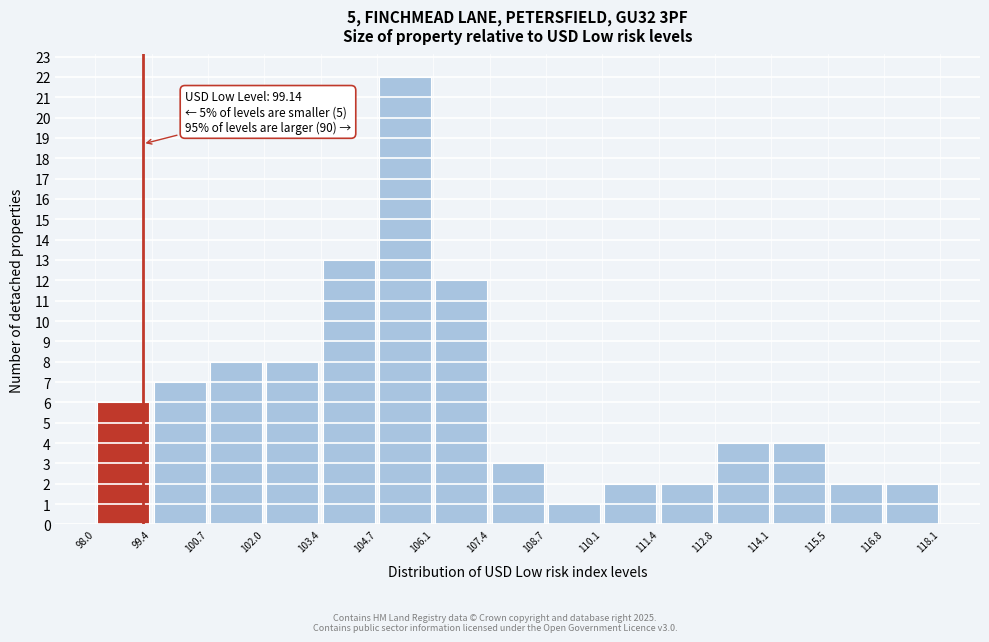

Which range on the x-axis has the tallest bar?

104.7 to 106.1